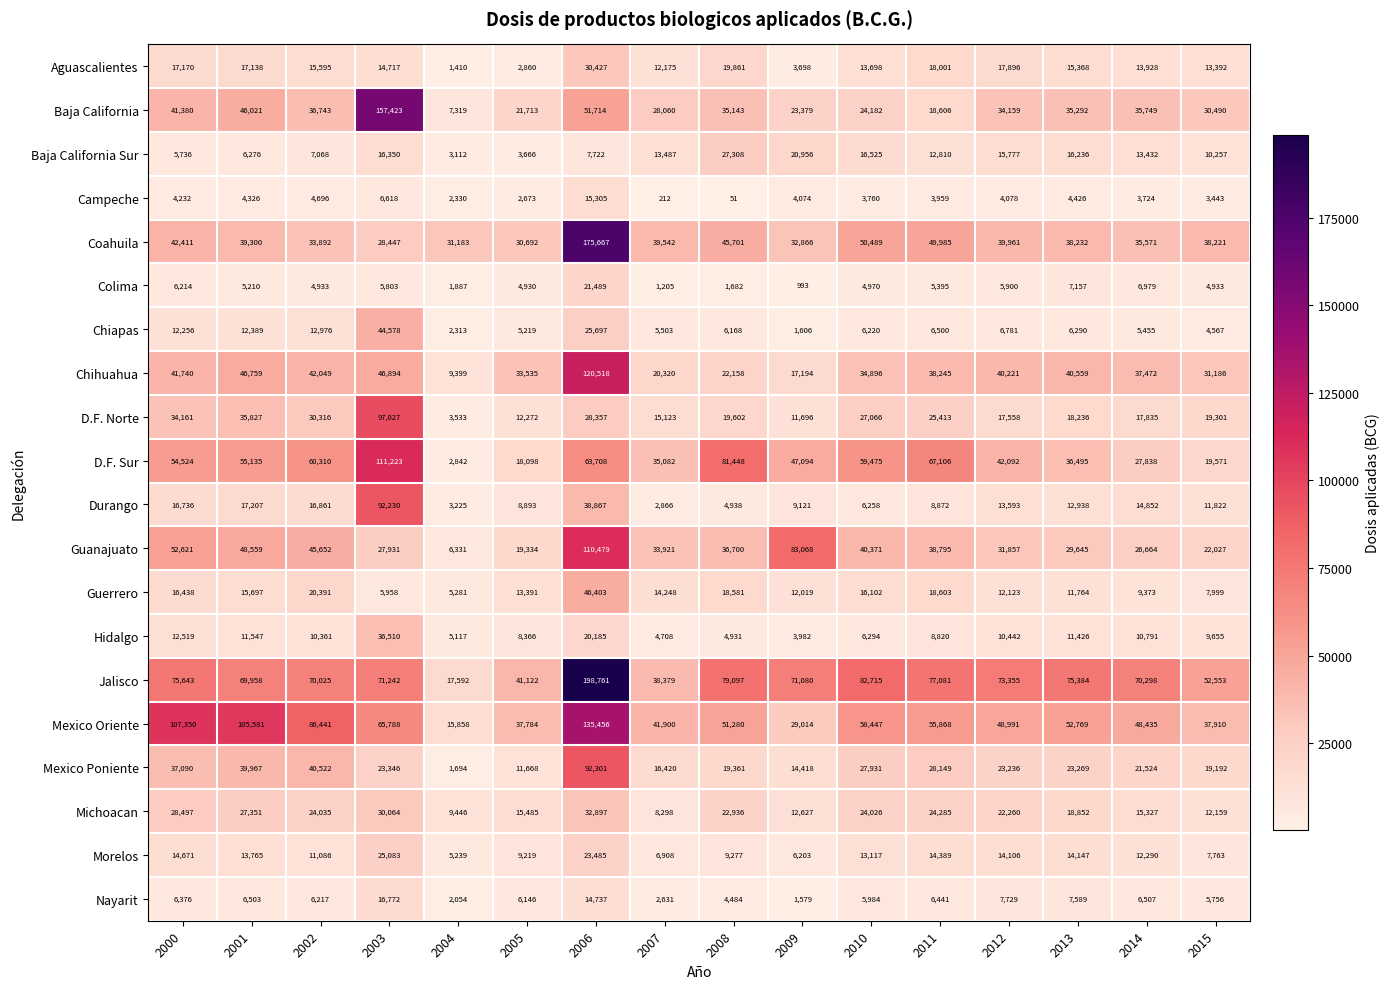

At how many categories does at least one series exceed 36248?

15